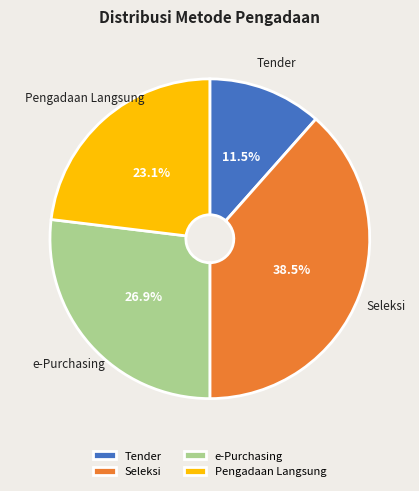

To the nearest percent, what is the difference between the Tender and Seleksi slice percentages?

27%